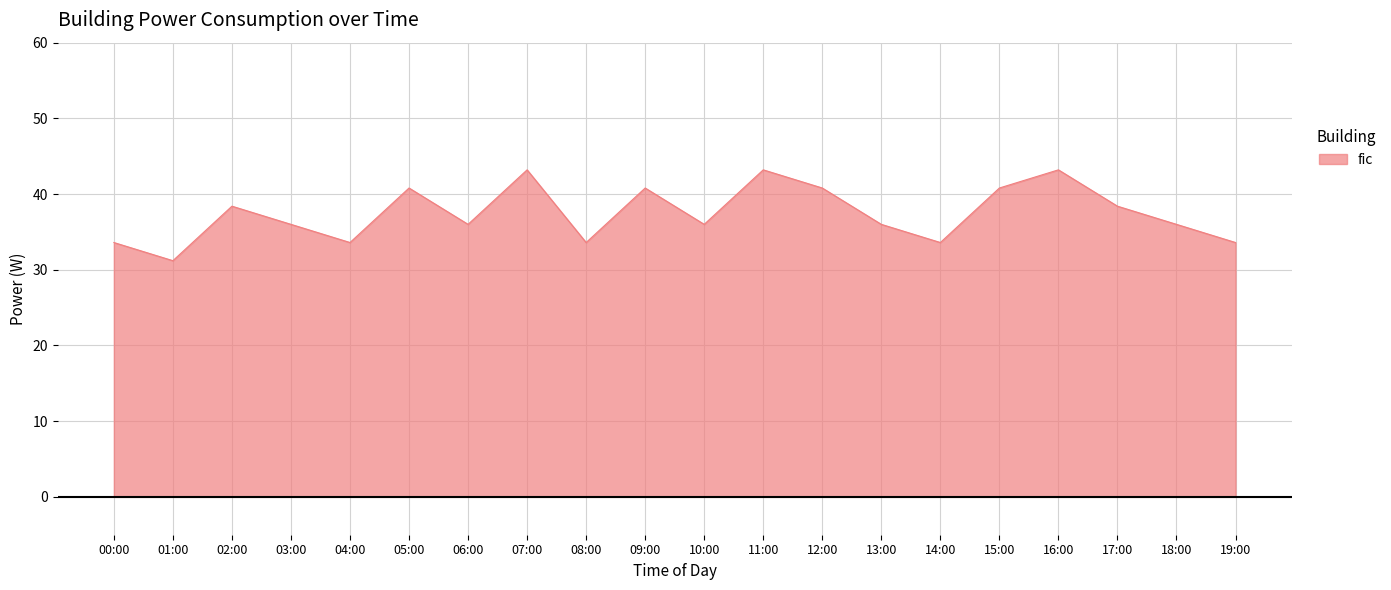

Does the chart have visible grid lines?

Yes